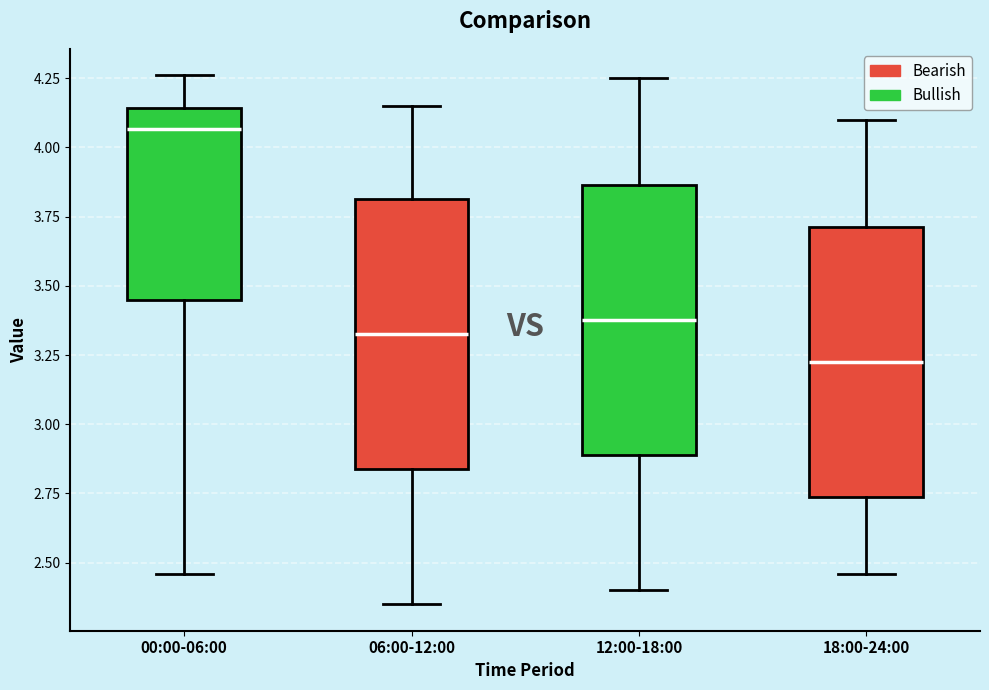

Reading left to right, read every box against the y-axis: the position of its median line, the range the box covers, and the ends of its whiskers. The values are not printed on the chart, so give them approximately, as read against the axis.

00:00-06:00: median 4.05, box 3.45 to 4.15, whiskers 2.45 to 4.25
06:00-12:00: median 3.35, box 2.85 to 3.80, whiskers 2.35 to 4.15
12:00-18:00: median 3.40, box 2.90 to 3.85, whiskers 2.40 to 4.25
18:00-24:00: median 3.25, box 2.75 to 3.70, whiskers 2.45 to 4.10